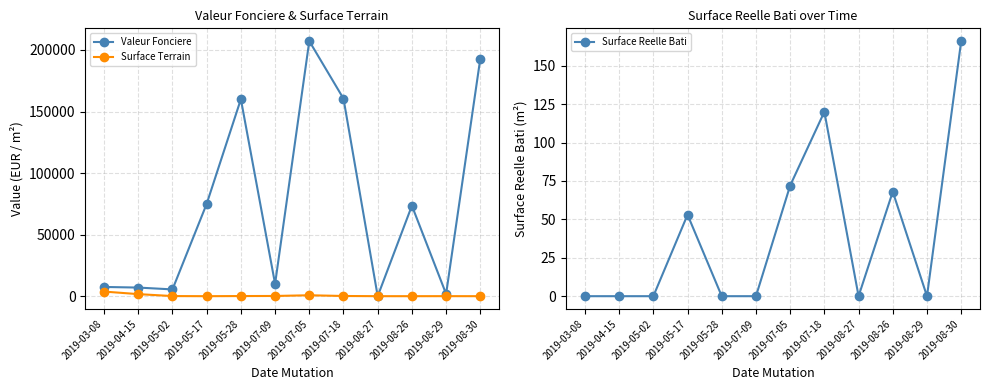

Which series ends up on top after the final intersection of Surface Reelle Bati and Surface Terrain?

Surface Reelle Bati